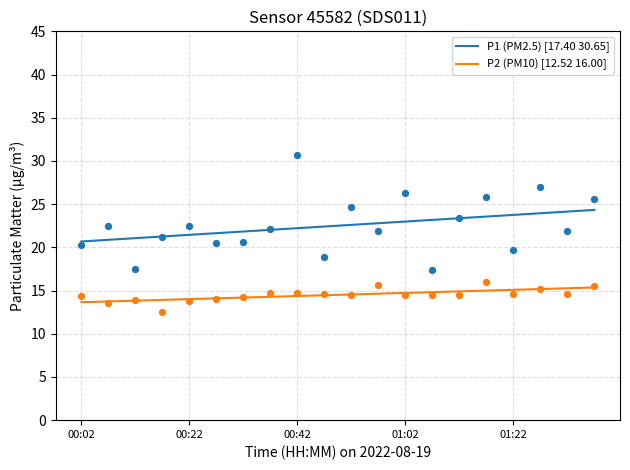

Which series has the largest total across all categories?

P1 (PM2.5) [17.40 30.65]